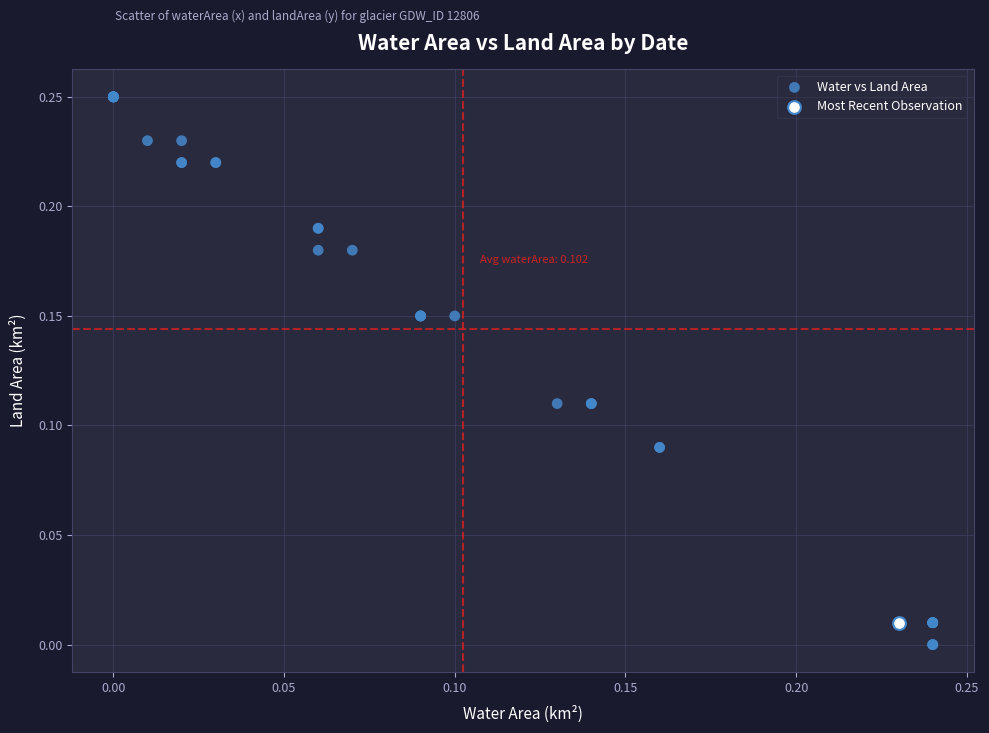

What are all the series names shown in the legend?

Water vs Land Area, Most Recent Observation